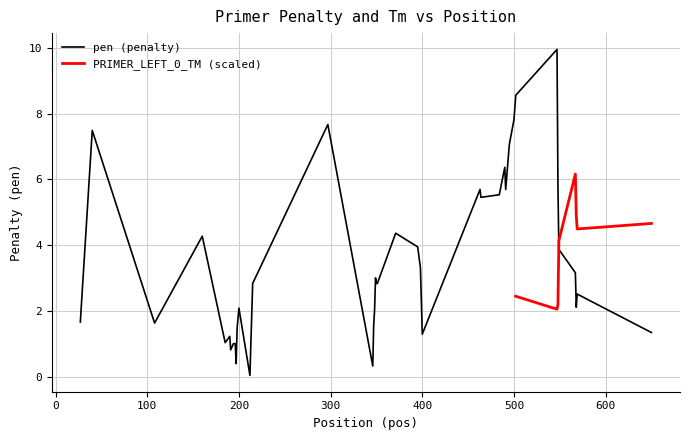

What is the sum of all values?

141.0